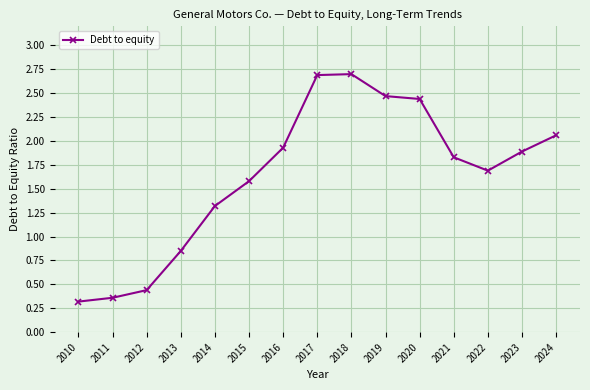

Where does the data first go above 1?

2014